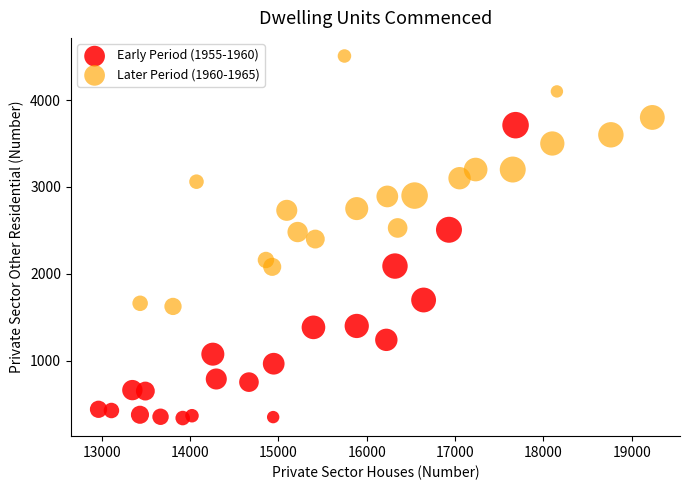

What are all the series names shown in the legend?

Early Period (1955-1960), Later Period (1960-1965)